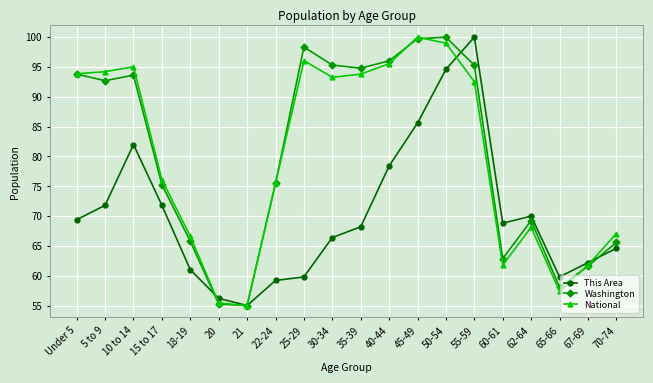

What is the difference between the maximum and minimum values in the National series?

45.0